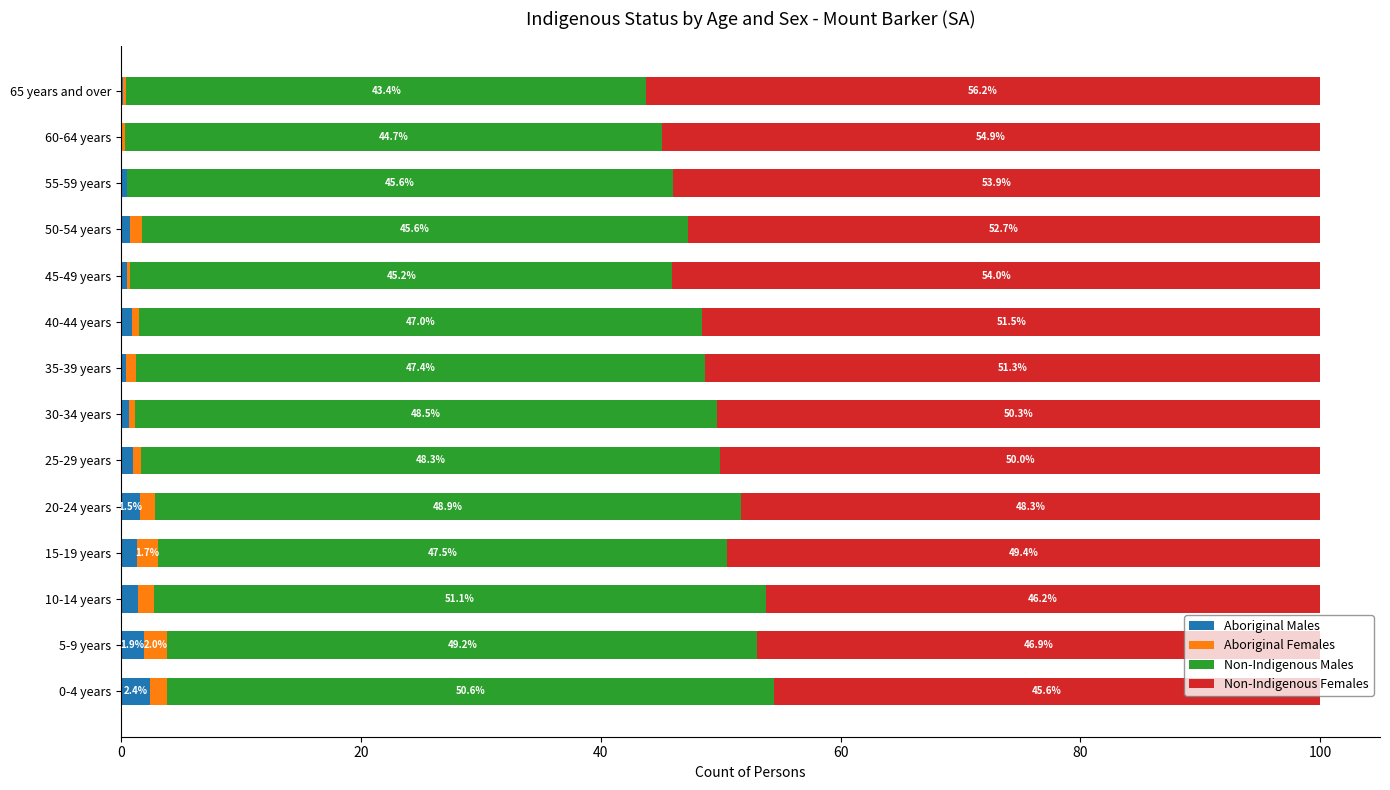

What is the total value across all series at 10-14 years?

100.0